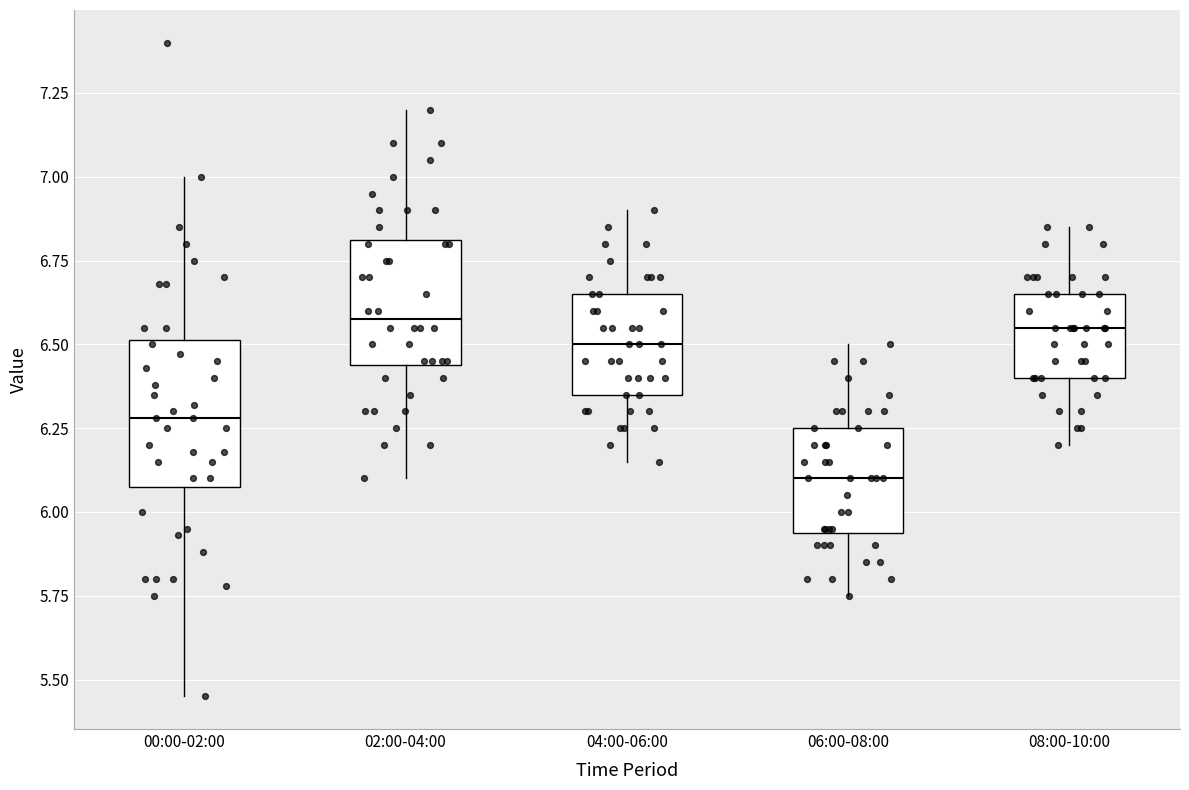

Reading left to right, read every box against the y-axis: the position of its median line, the range the box covers, and the ends of its whiskers. The values are not printed on the chart, so give them approximately, as read against the axis.

00:00-02:00: median 6.30, box 6.10 to 6.50, whiskers 5.45 to 7.00
02:00-04:00: median 6.60, box 6.45 to 6.80, whiskers 6.10 to 7.20
04:00-06:00: median 6.50, box 6.35 to 6.65, whiskers 6.15 to 6.90
06:00-08:00: median 6.10, box 5.95 to 6.25, whiskers 5.75 to 6.50
08:00-10:00: median 6.55, box 6.40 to 6.65, whiskers 6.20 to 6.85